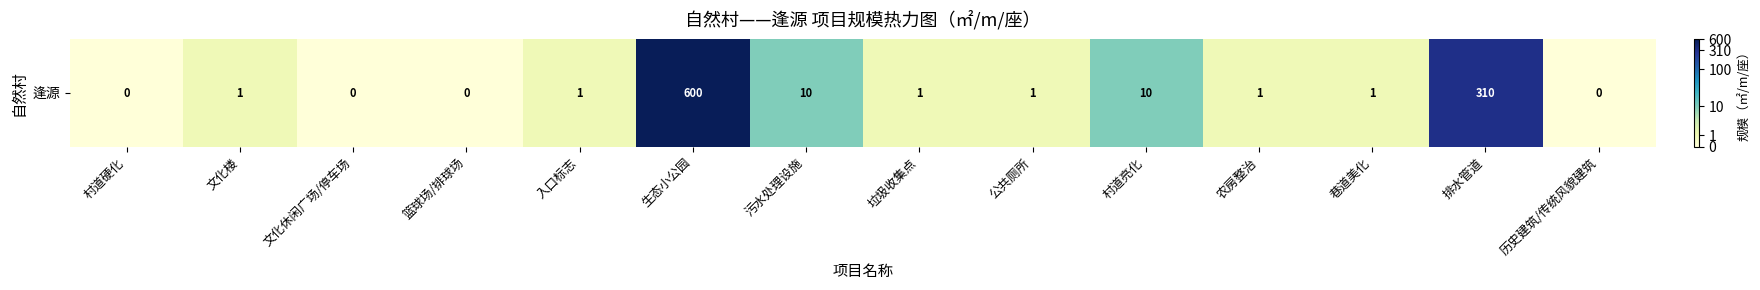

Reading right to left, extract all data points from this chart.

历史建筑/传统风貌建筑=0.0	排水管道=5.7	巷道美化=0.7	农房整治=0.7	村道亮化=2.4	公共厕所=0.7	垃圾收集点=0.7	污水处理设施=2.4	生态小公园=6.4	入口标志=0.7	篮球场/排球场=0.0	文化休闲广场/停车场=0.0	文化楼=0.7	村道硬化=0.0